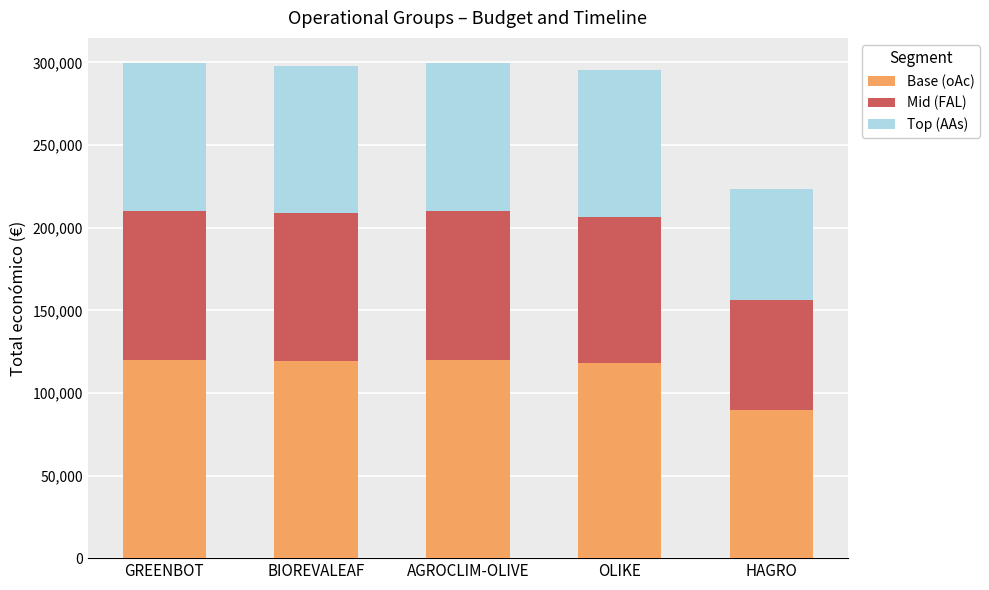

What is the lowest value of the Base (oAc) series?

89447.6